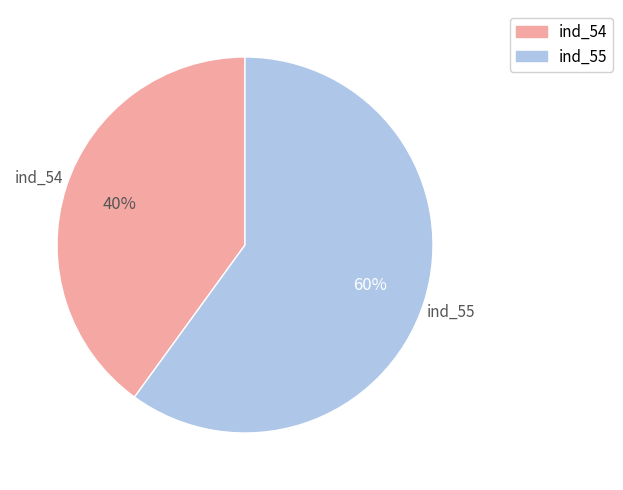

How many segments does this pie chart have?

2